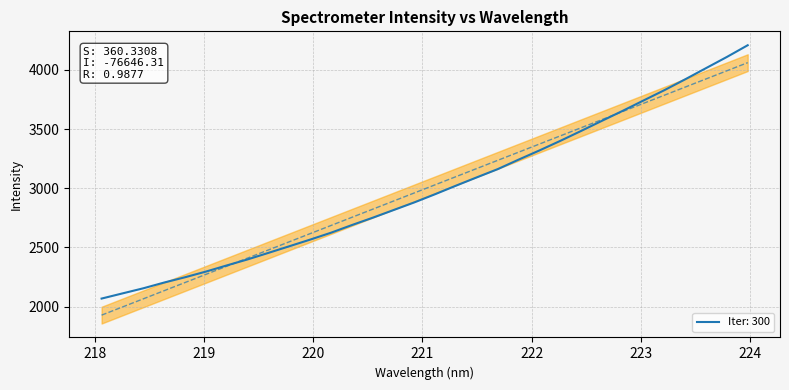

Approximately how many times larger is the value at 222.6447 compared to 220.3533?

1.3